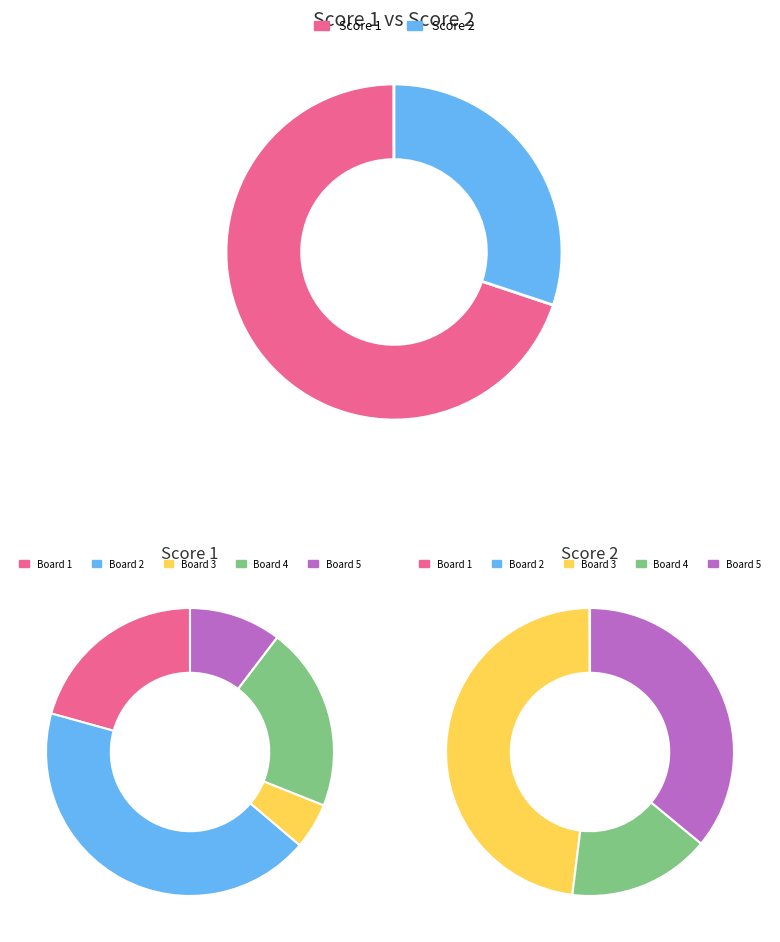

To the nearest percent, what is the average slice percentage?

20%